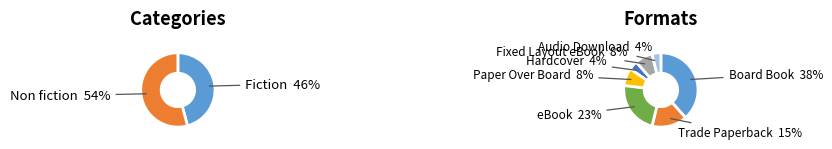

Between Non fiction and Fiction, which is larger?

Non fiction